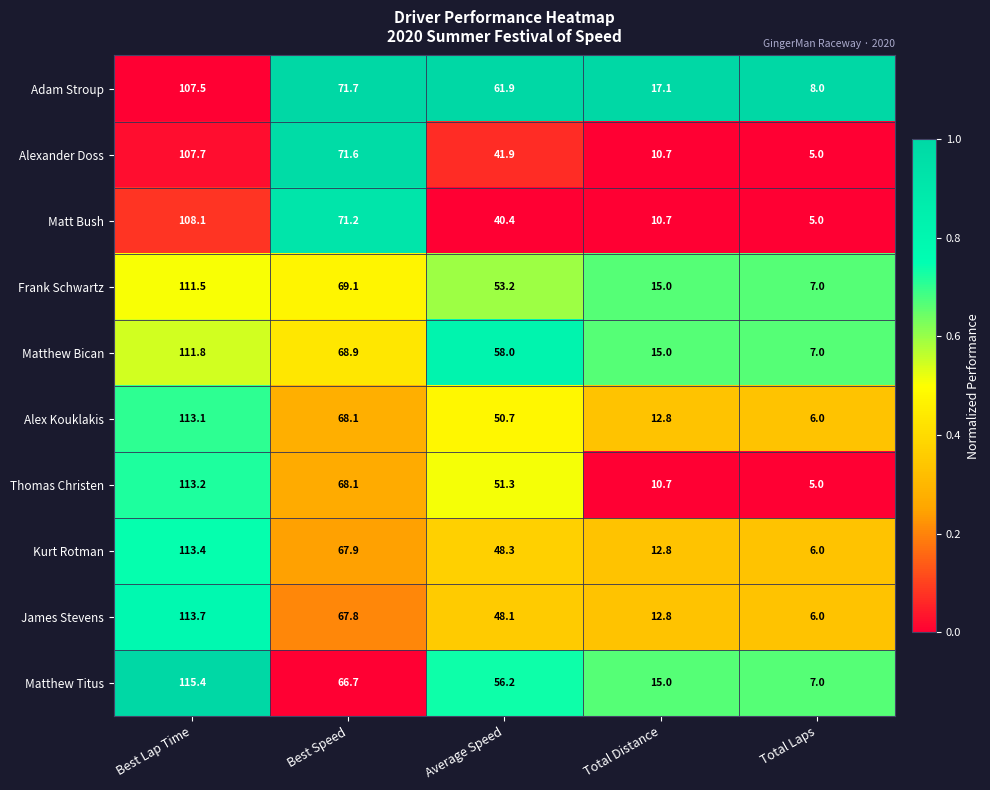

Count the number of categories in the chart.

5